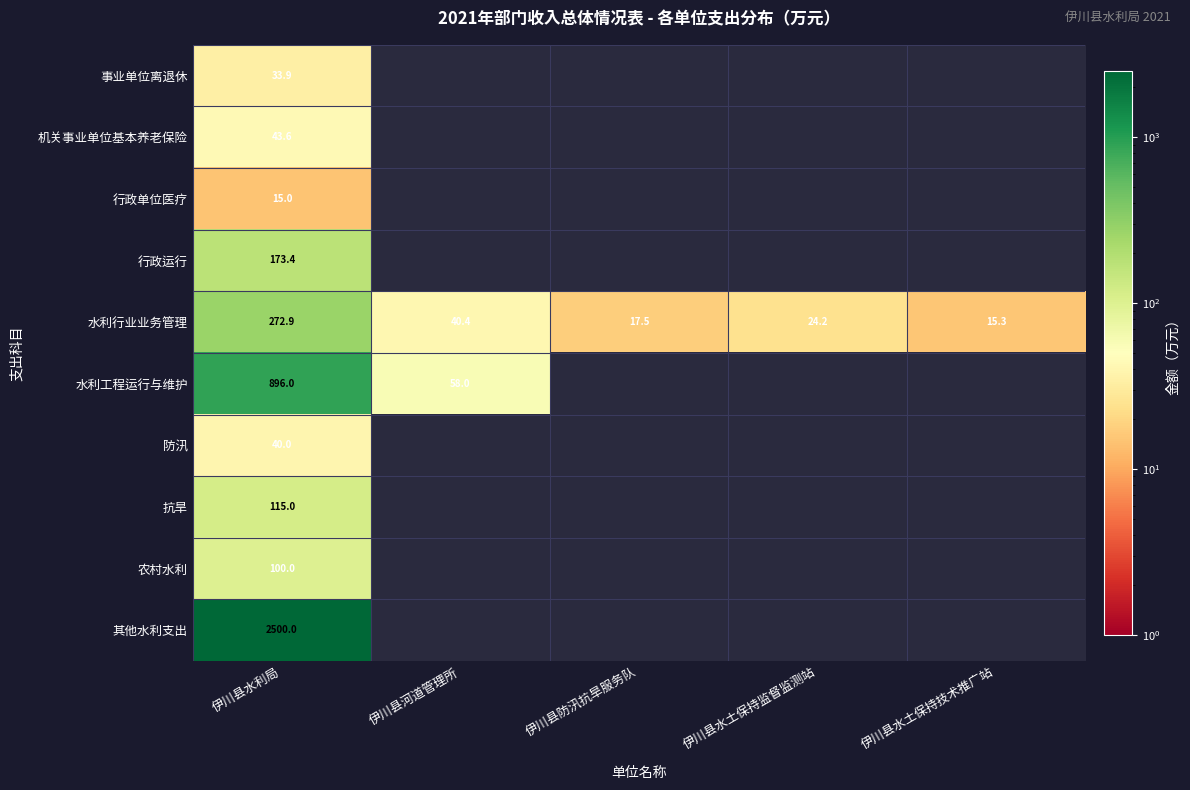

At which label does 水利行业业务管理 reach its minimum?

伊川县水土保持技术推广站